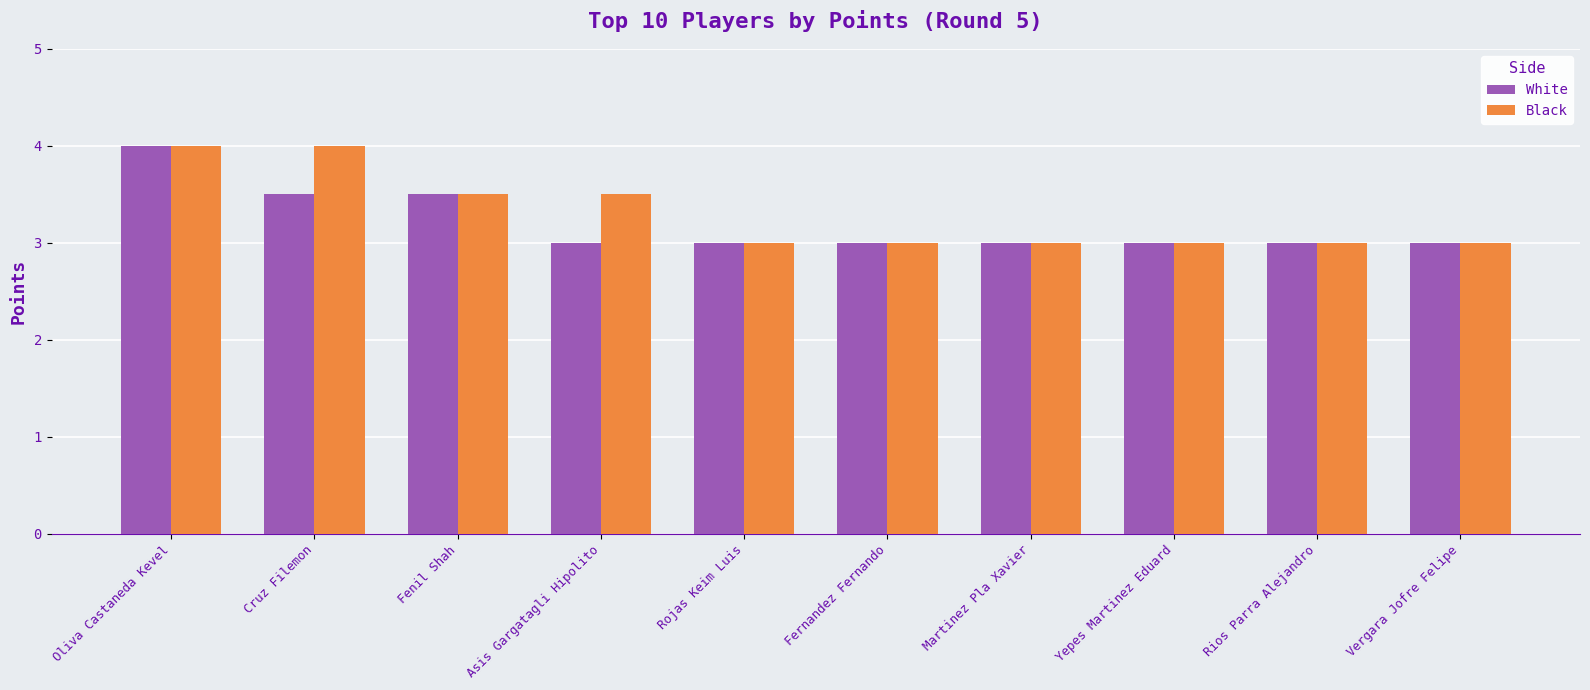

The value of White at Cruz Filemon is 3.5. True or false?

True